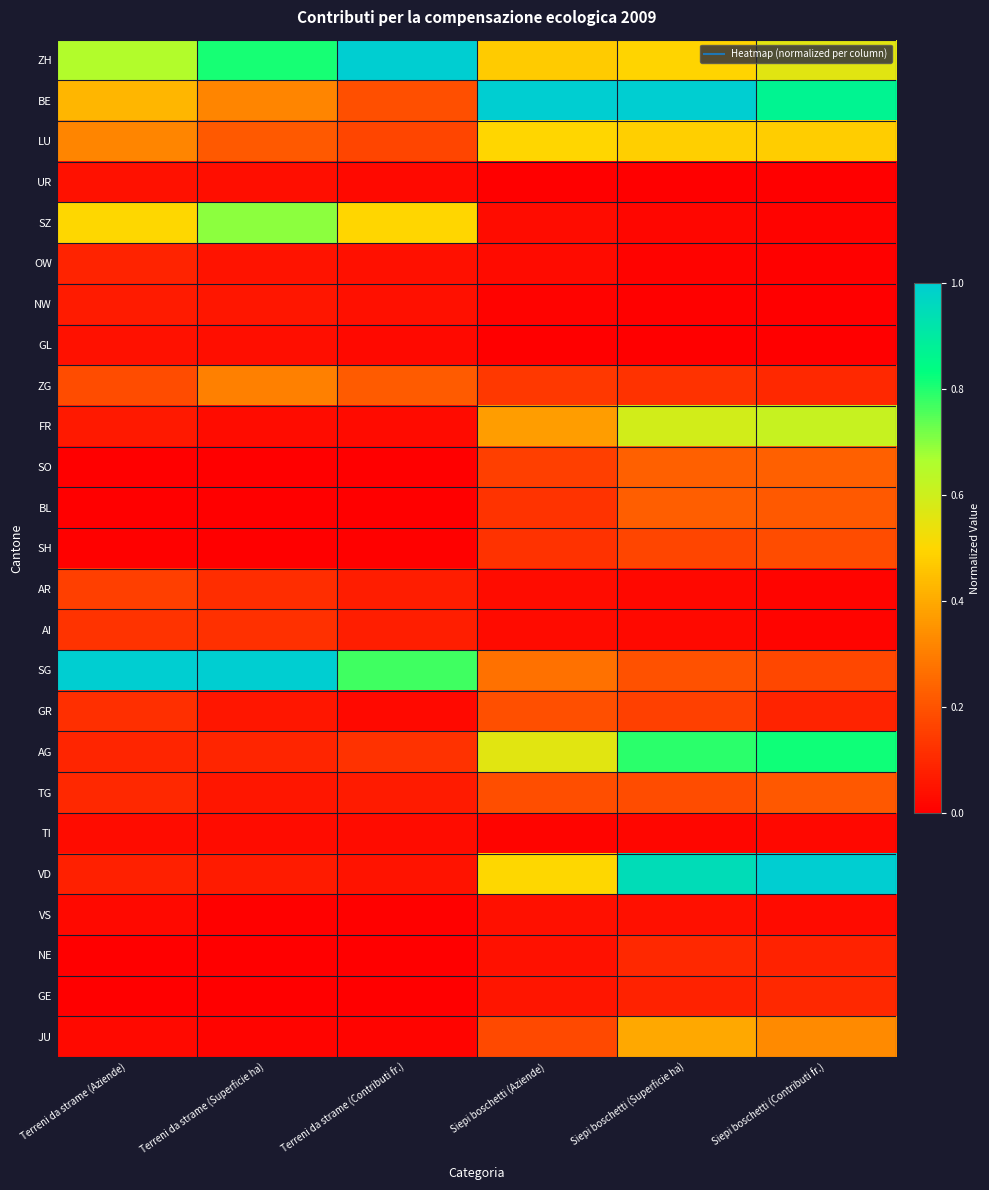

How many categories are shown in the chart?

6